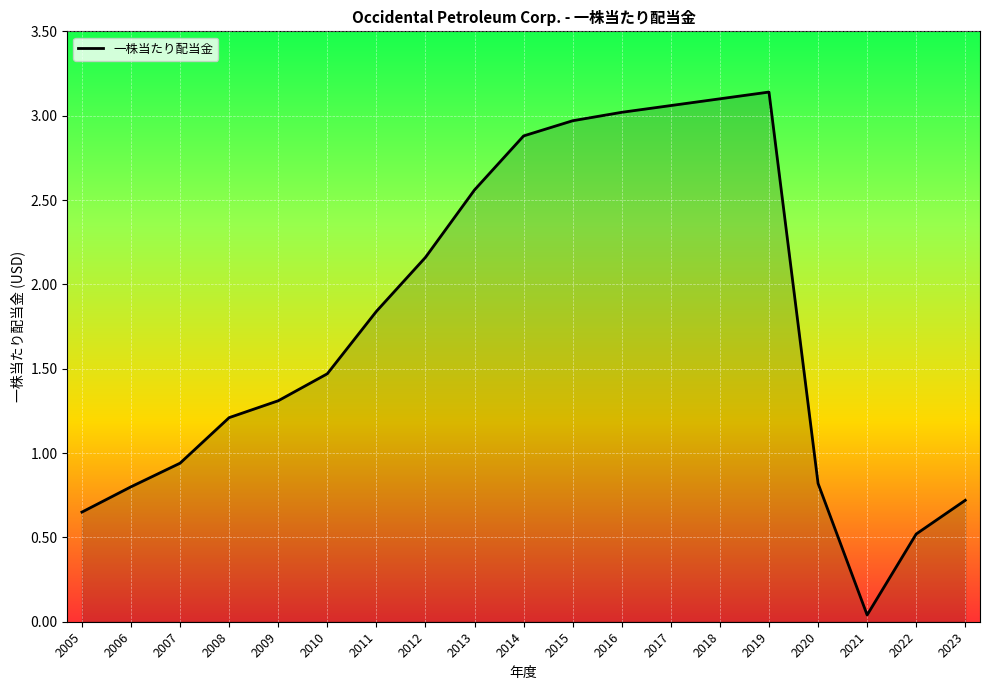

What is the difference between the values at 2010 and 2011?

0.4